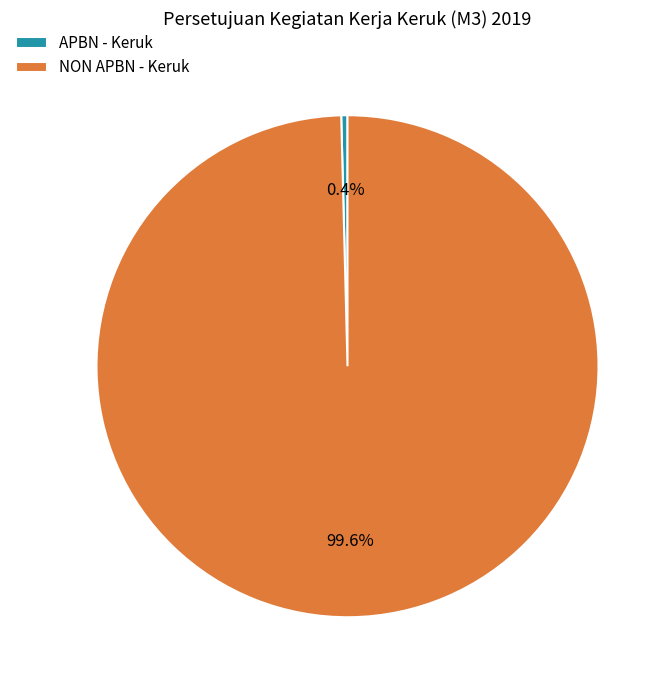

Which category has the biggest portion of the pie?

NON APBN - Keruk